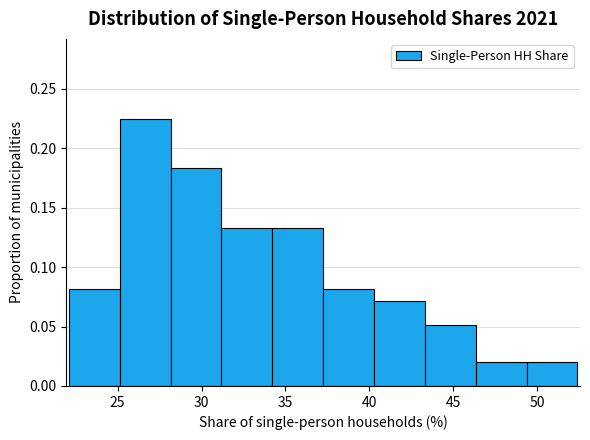

Reading left to right, list every bar in this chart as the range it spans on the x-axis followed by its height. Neither the bar edges nor the heights are printed on the chart, so give them approximately, as read against the axes.

22.0 to 25.0: 0.080
25.0 to 28.0: 0.225
28.0 to 31.0: 0.185
31.0 to 34.0: 0.135
34.0 to 37.5: 0.135
37.5 to 40.5: 0.080
40.5 to 43.5: 0.070
43.5 to 46.5: 0.050
46.5 to 49.5: 0.020
49.5 to 52.5: 0.020